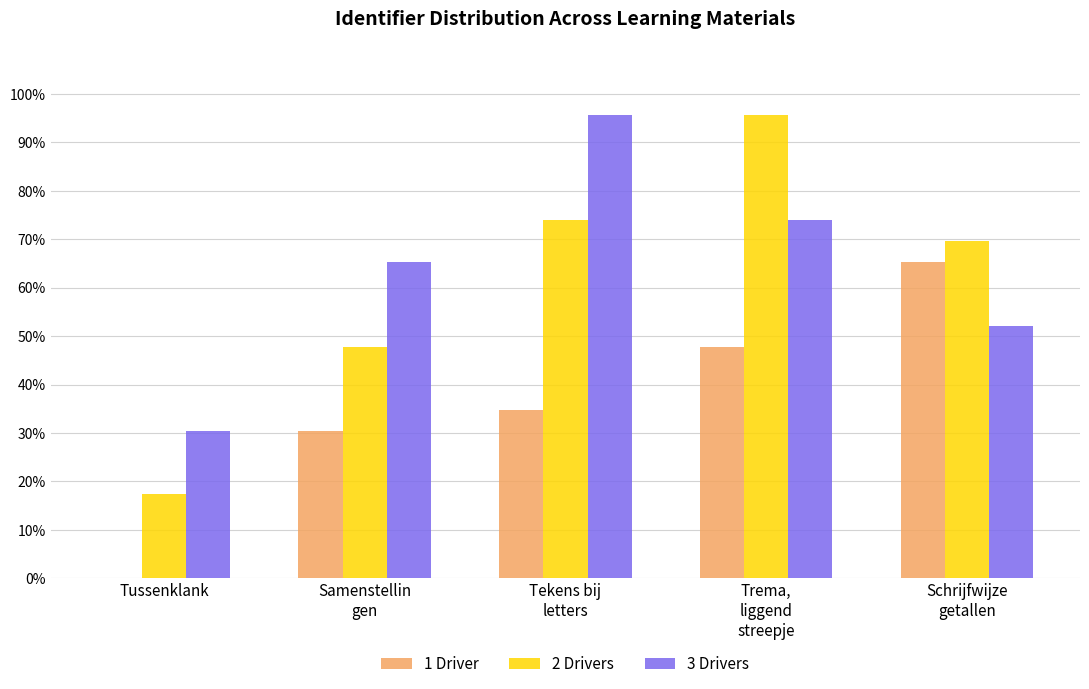

What is the sum of all 2 Drivers values?

304.3